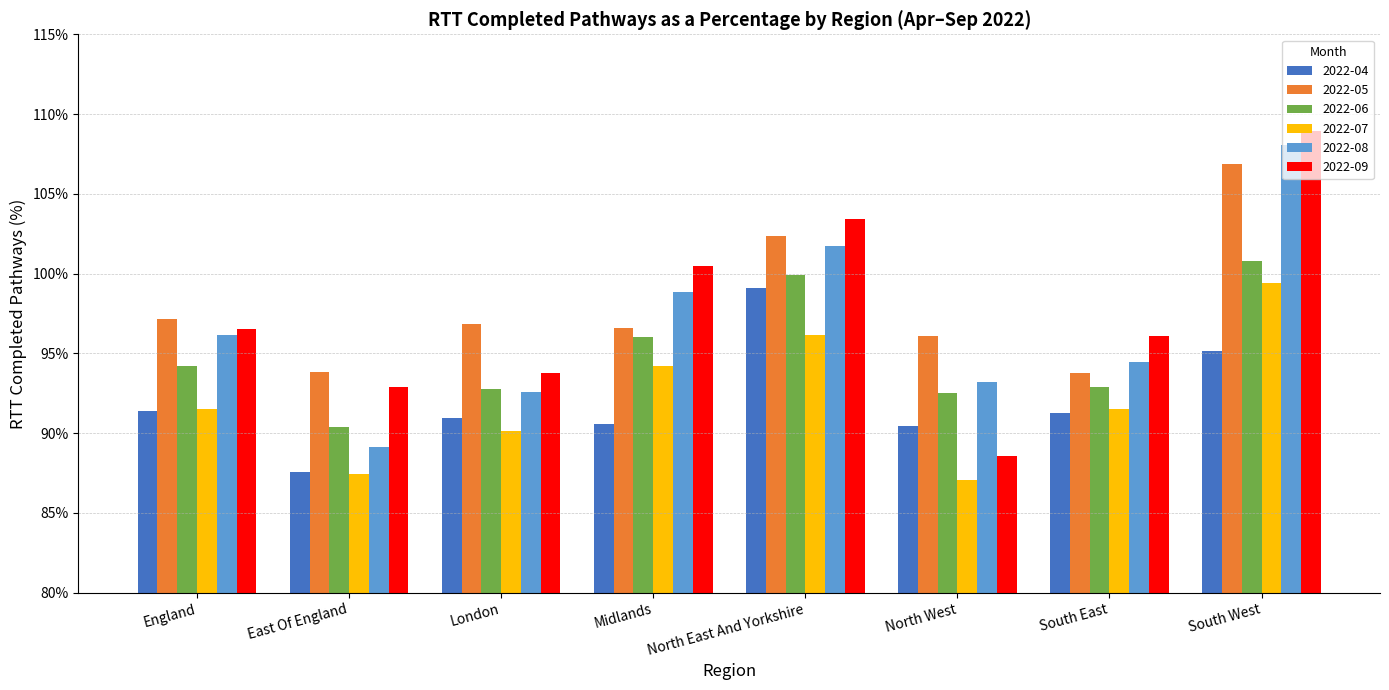

What is the smallest value displayed?

87.0